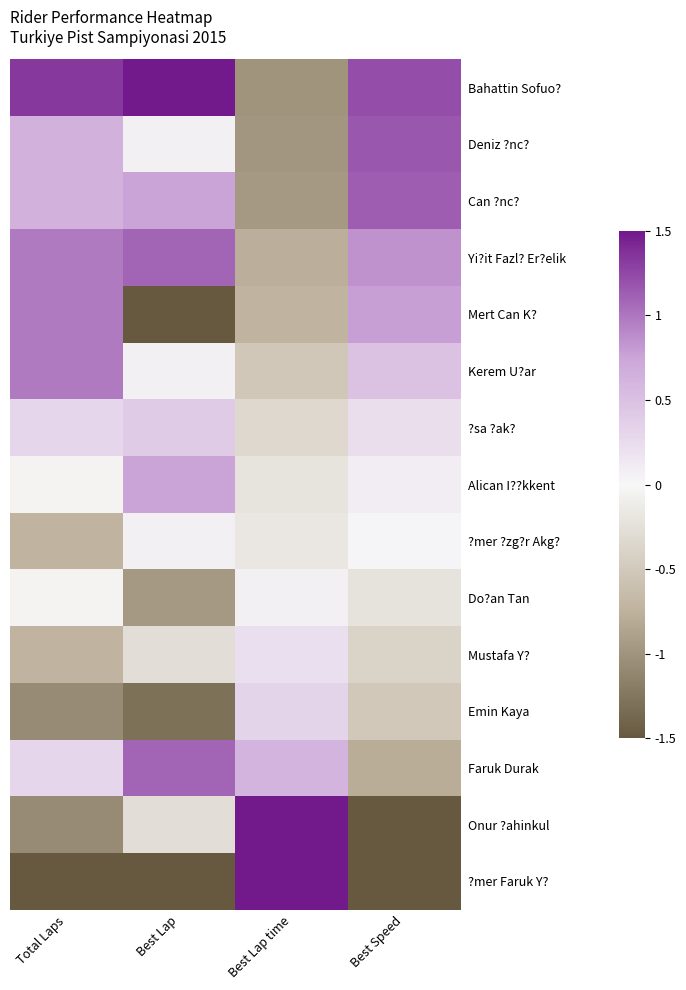

At which category is the sum across all series the highest?

Best Speed